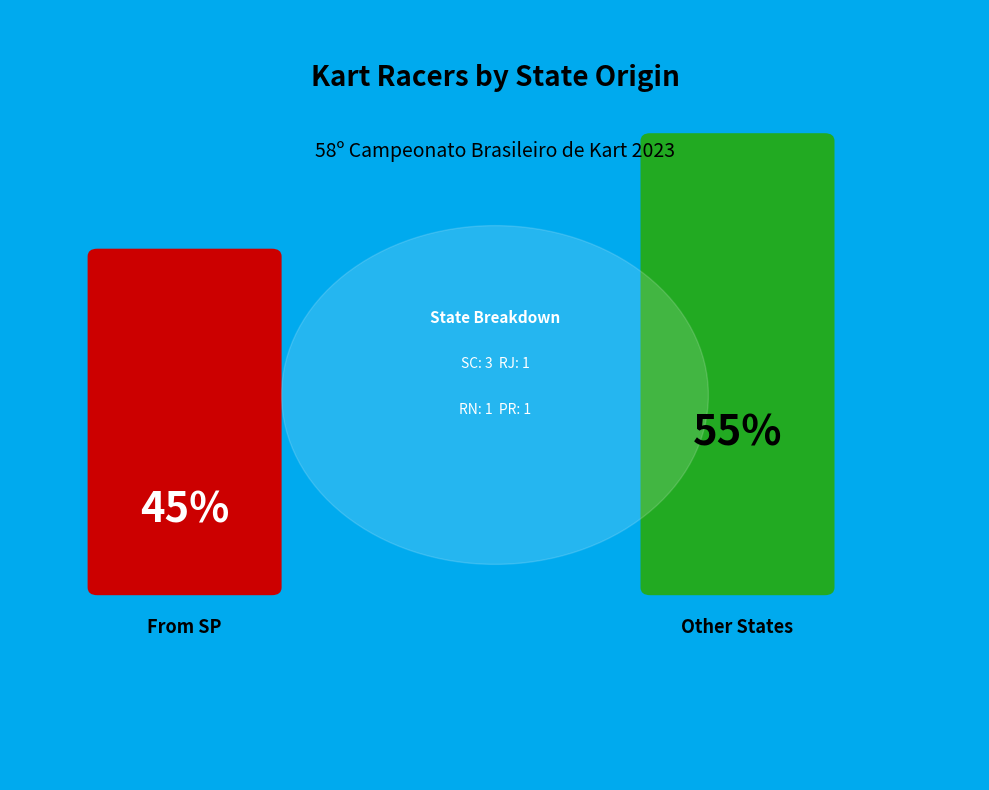

Which category has the smallest portion of the pie?

SP